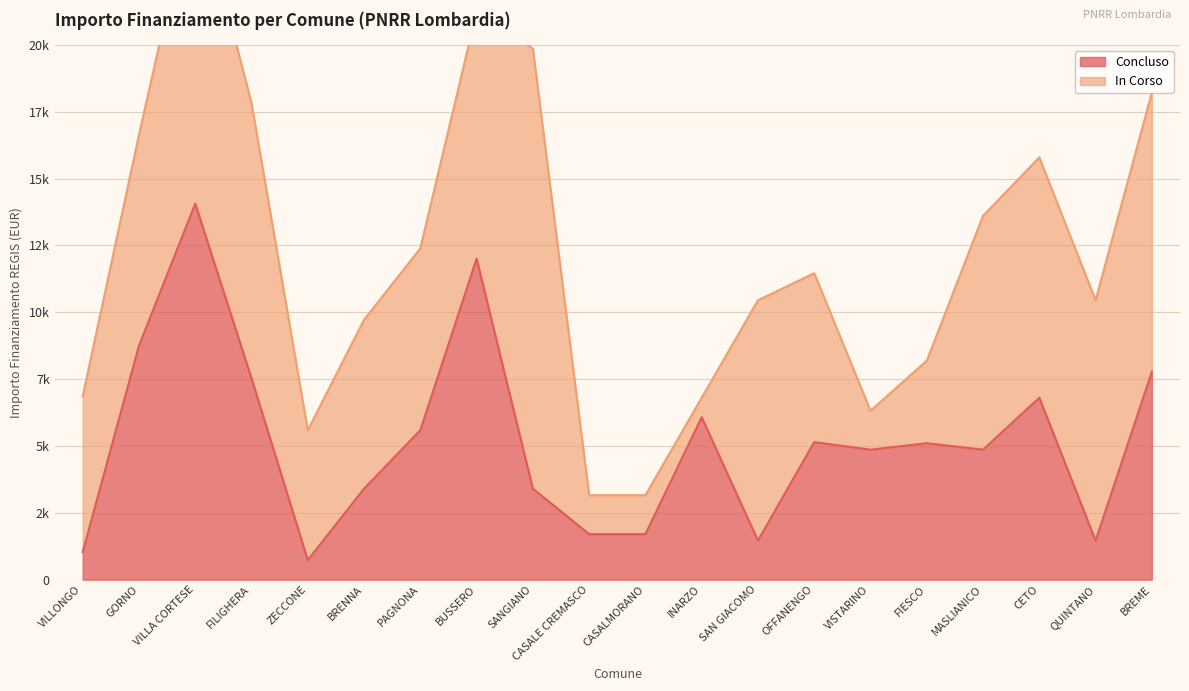

The chart shows a value of 729 at ZECCONE. True or false?

True